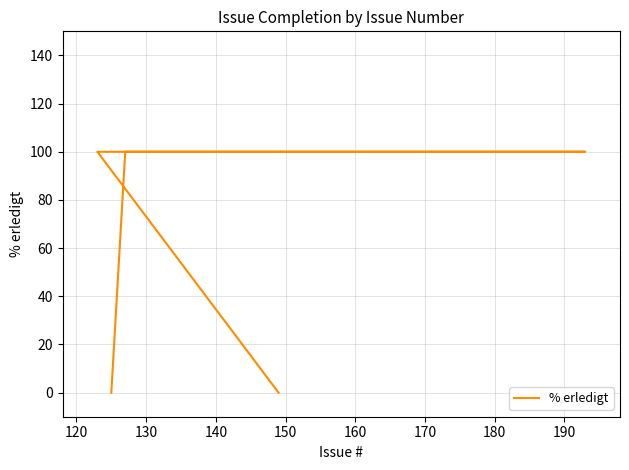

The chart shows a value of 48 at 180. True or false?

False